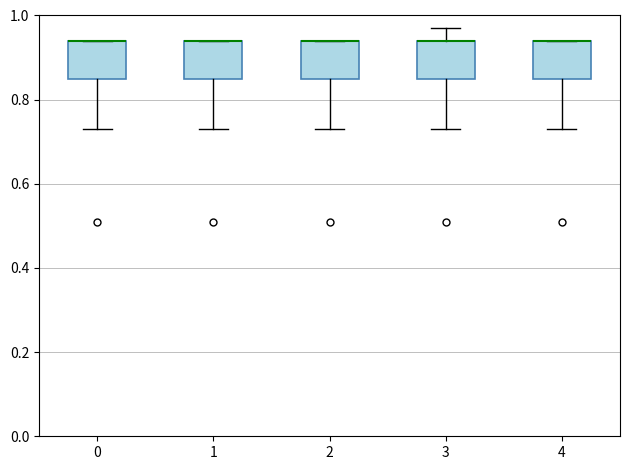

Reading left to right, transcribe this box plot: for each box, give where its median line is, the range the box spans, and where its two whiskers end, as read against the y-axis. The values are not printed on the chart, so give them approximately, as read against the axis.

0: median 0.94 (drawn on the box's upper edge), box 0.86 to 0.94, whiskers 0.74 to 0.94
1: median 0.94 (drawn on the box's upper edge), box 0.86 to 0.94, whiskers 0.74 to 0.94
2: median 0.94 (drawn on the box's upper edge), box 0.86 to 0.94, whiskers 0.74 to 0.94
3: median 0.94 (drawn on the box's upper edge), box 0.86 to 0.94, whiskers 0.74 to 0.98
4: median 0.94 (drawn on the box's upper edge), box 0.86 to 0.94, whiskers 0.74 to 0.94